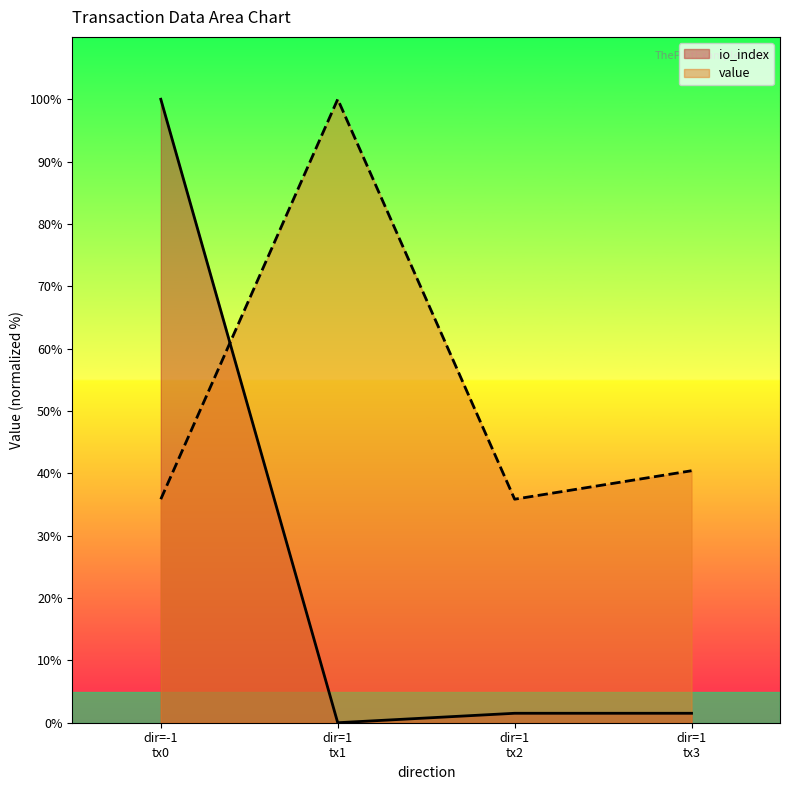

Which series has the largest total across all categories?

value